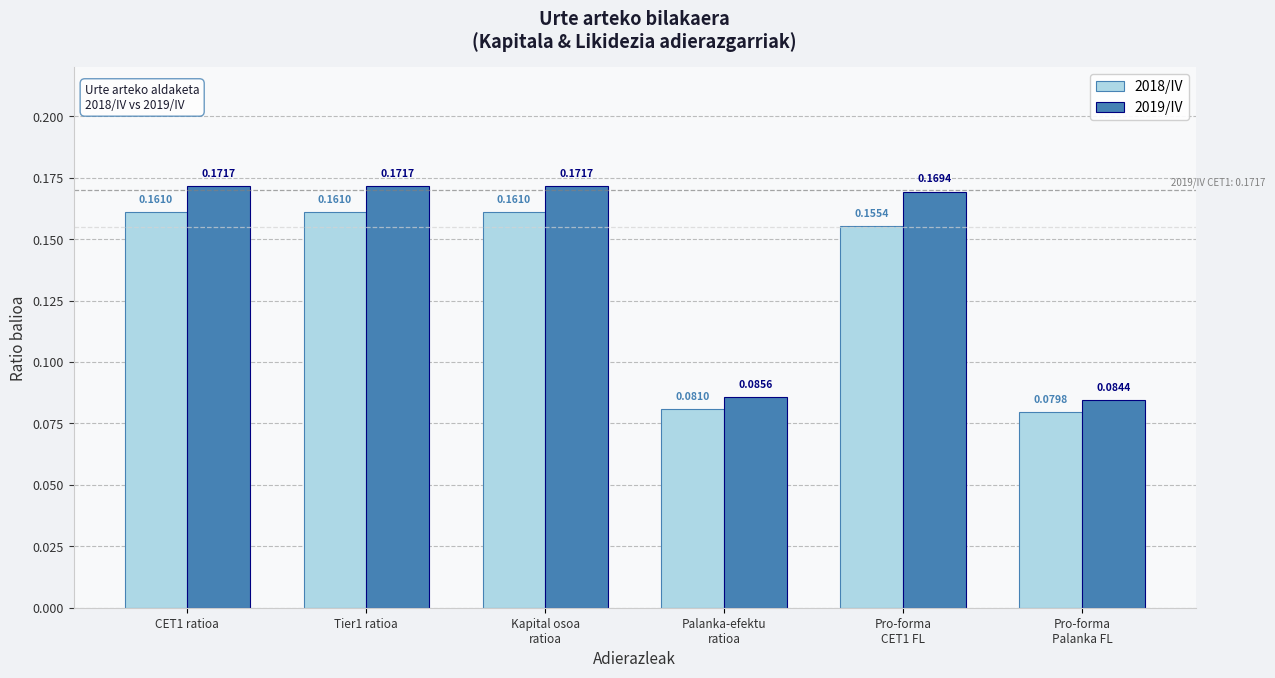

How many distinct data groups are displayed?

2